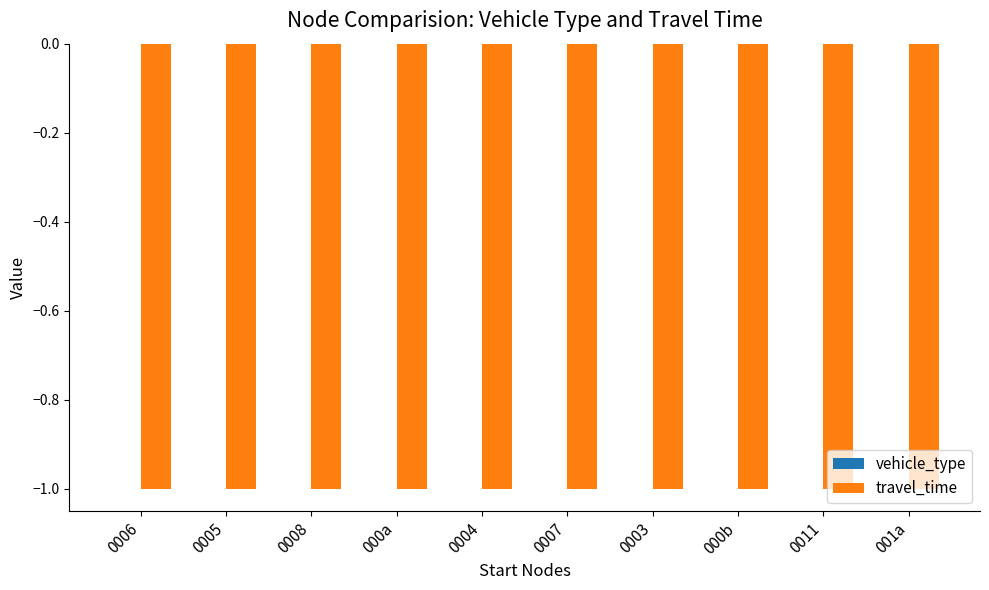

Which has a higher value, 0007 or 0003?

0007